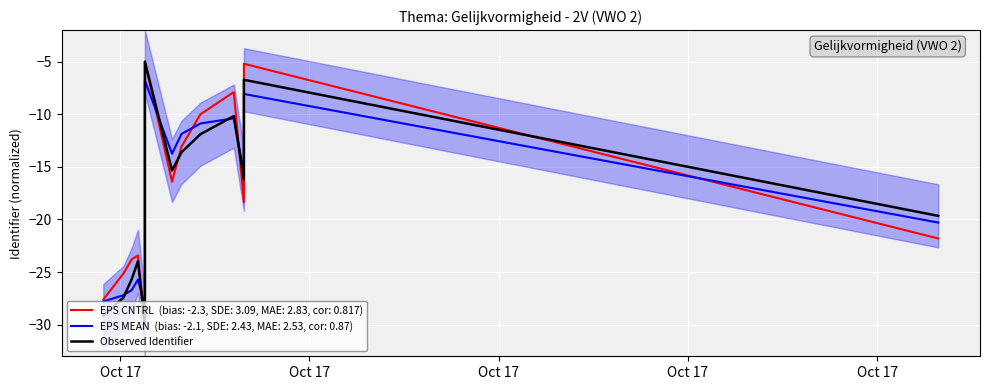

At which category does the data reach its first local valley?

Oct 17